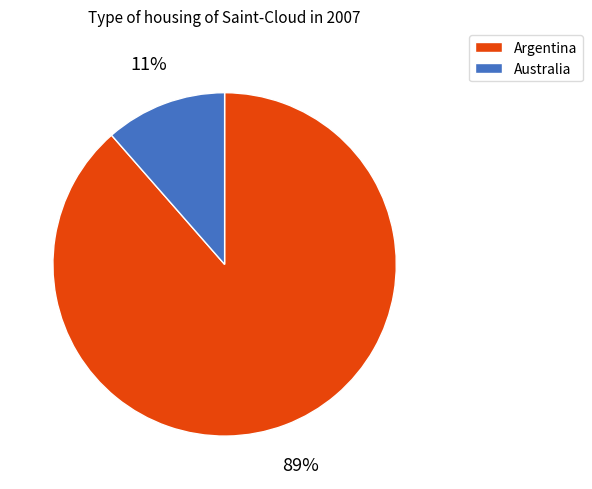

Is there a majority slice in this chart?

Yes